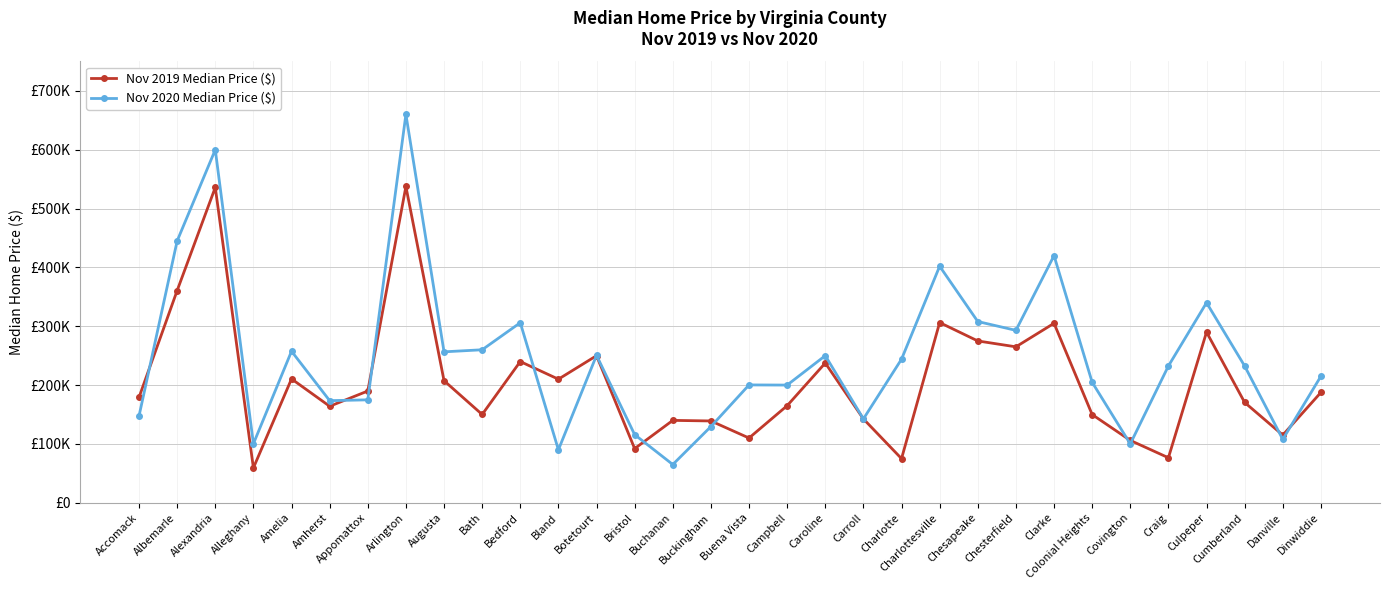

Is this an area chart (filled region under the line)?

No